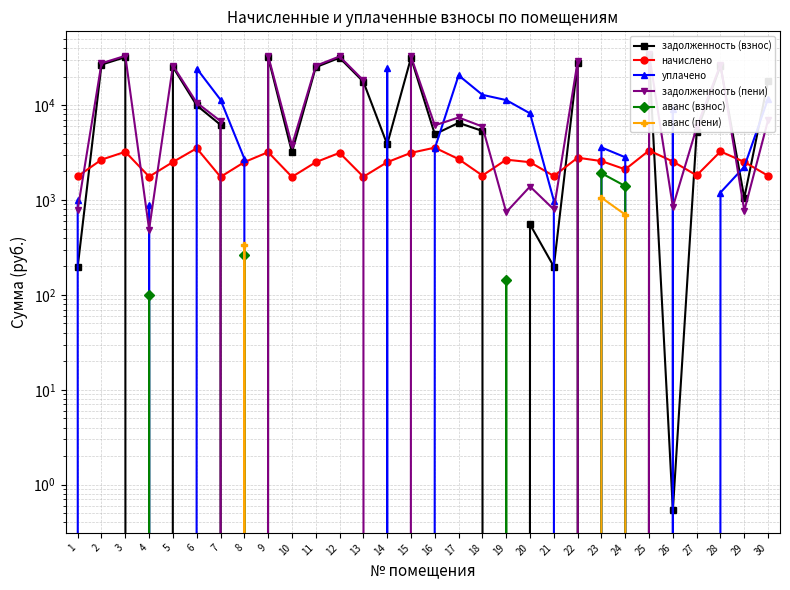

The value of уплачено at 16 is 1247.0. True or false?

False